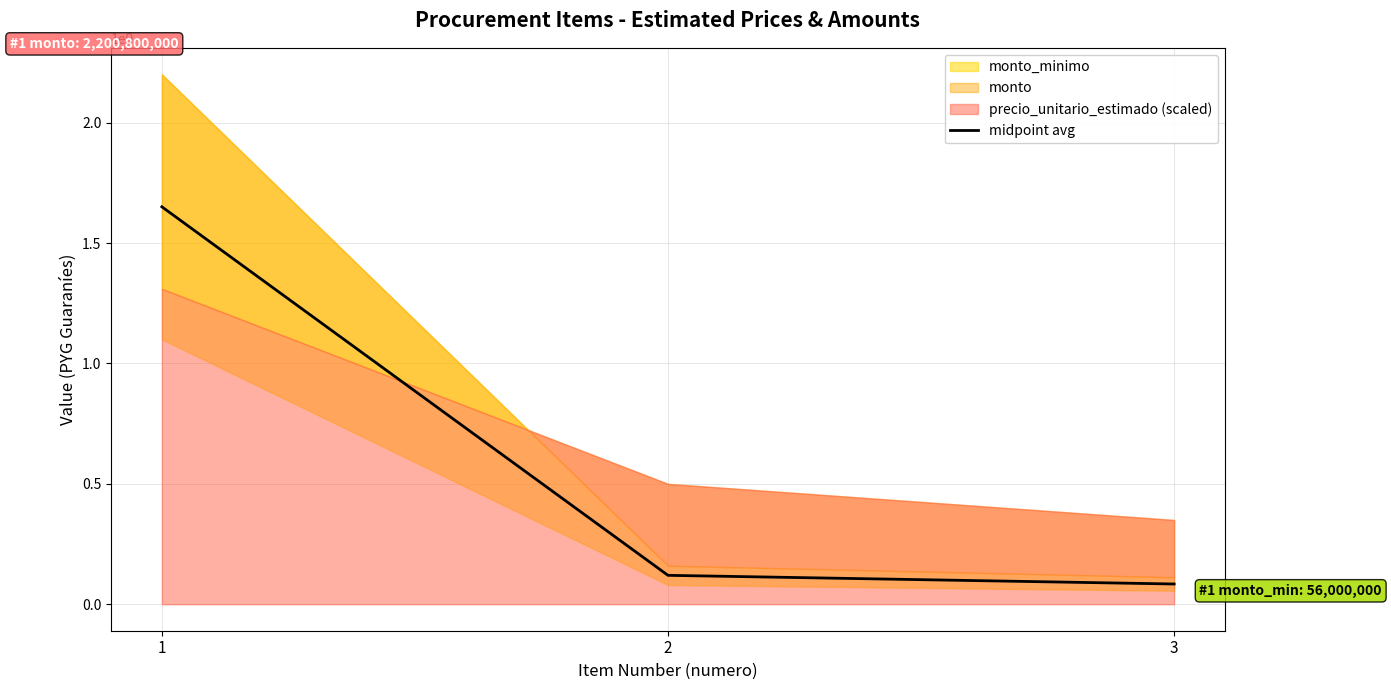

Is it true that the value at 1 is 2599300617?

False